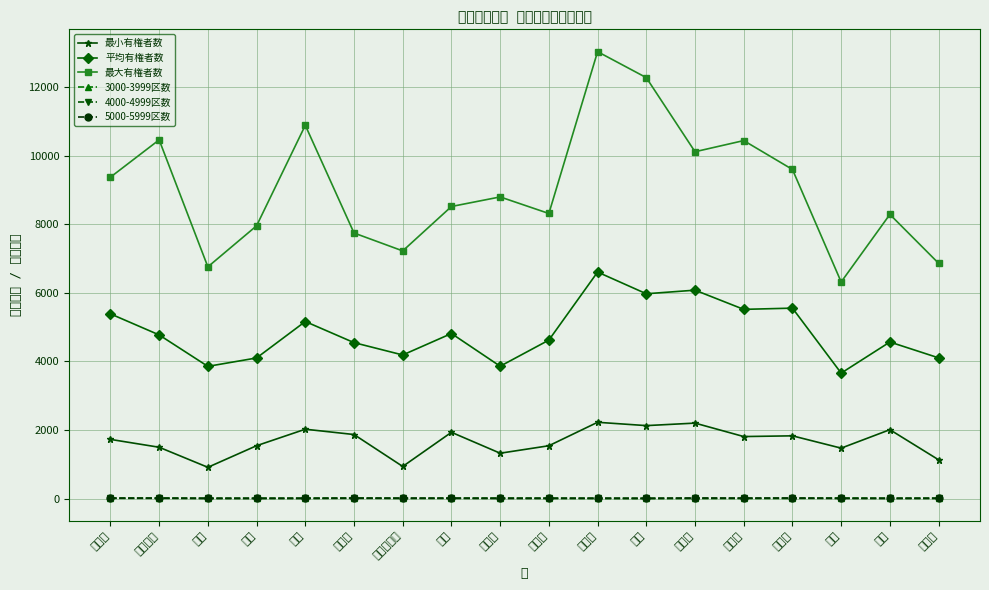

Which category has the lowest value in the 最小有権者数 series?

西区